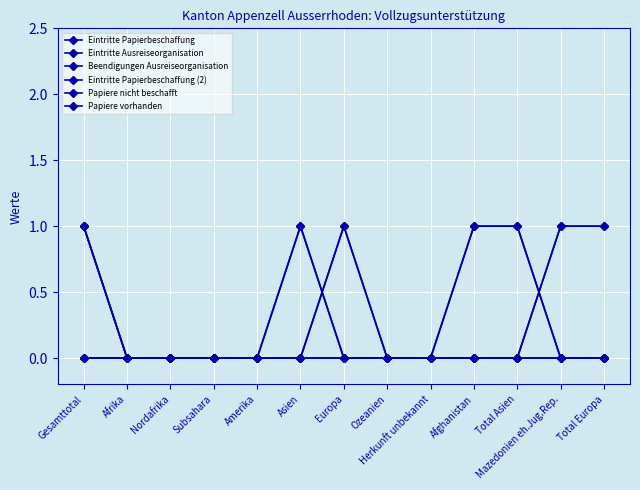

Is this an area chart (filled region under the line)?

No